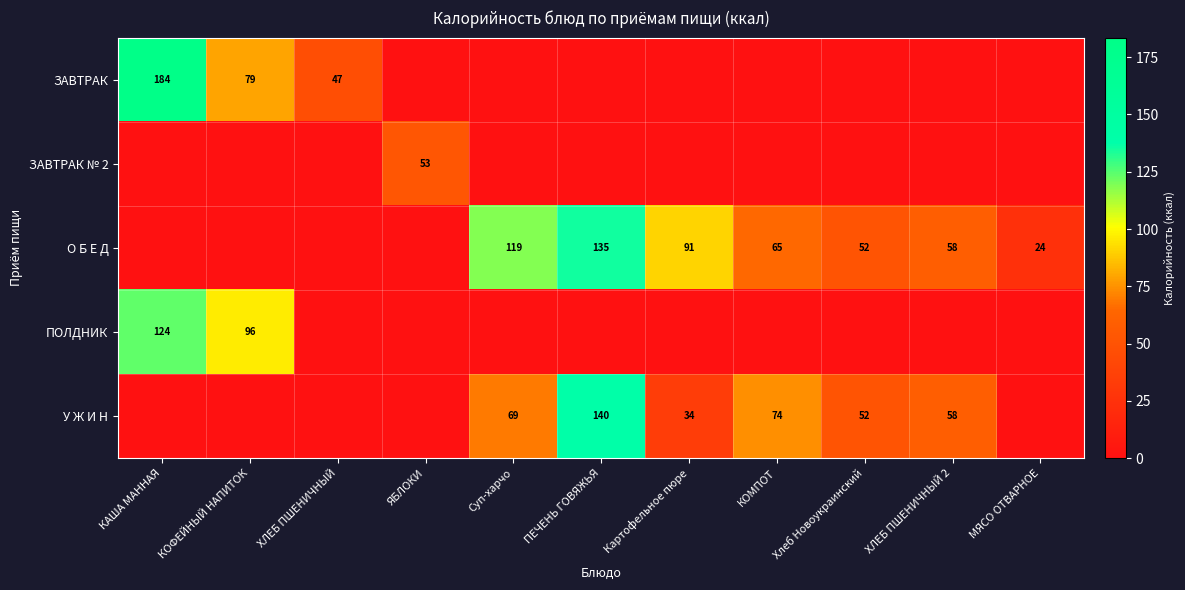

Rank the series at КАША МАННАЯ from lowest to highest value.

ЗАВТРАК № 2, О Б Е Д, У Ж И Н, ПОЛДНИК, ЗАВТРАК